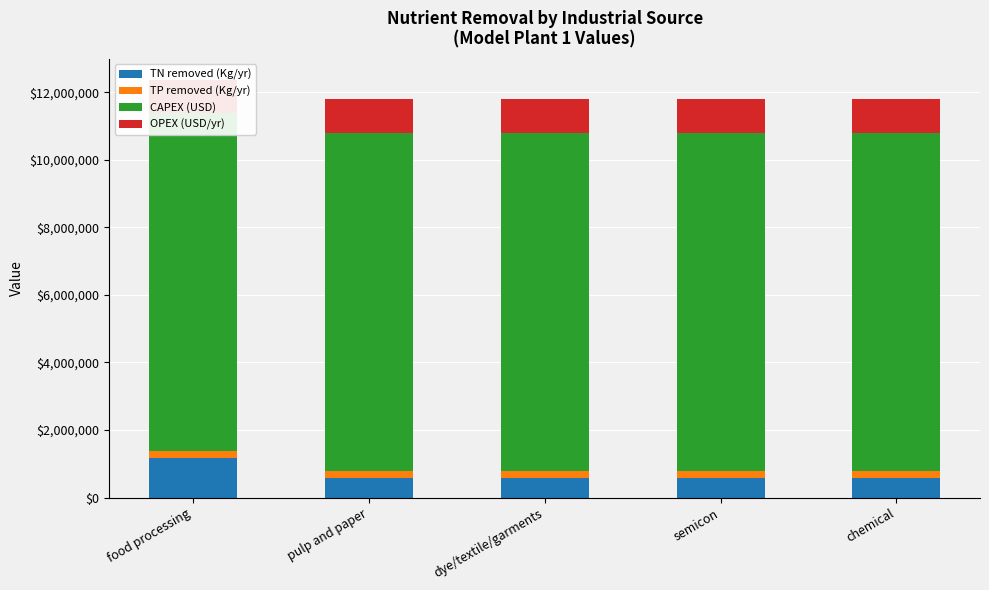

What is the value of the TN removed (Kg/yr) bar at the 3rd from the left?

584000